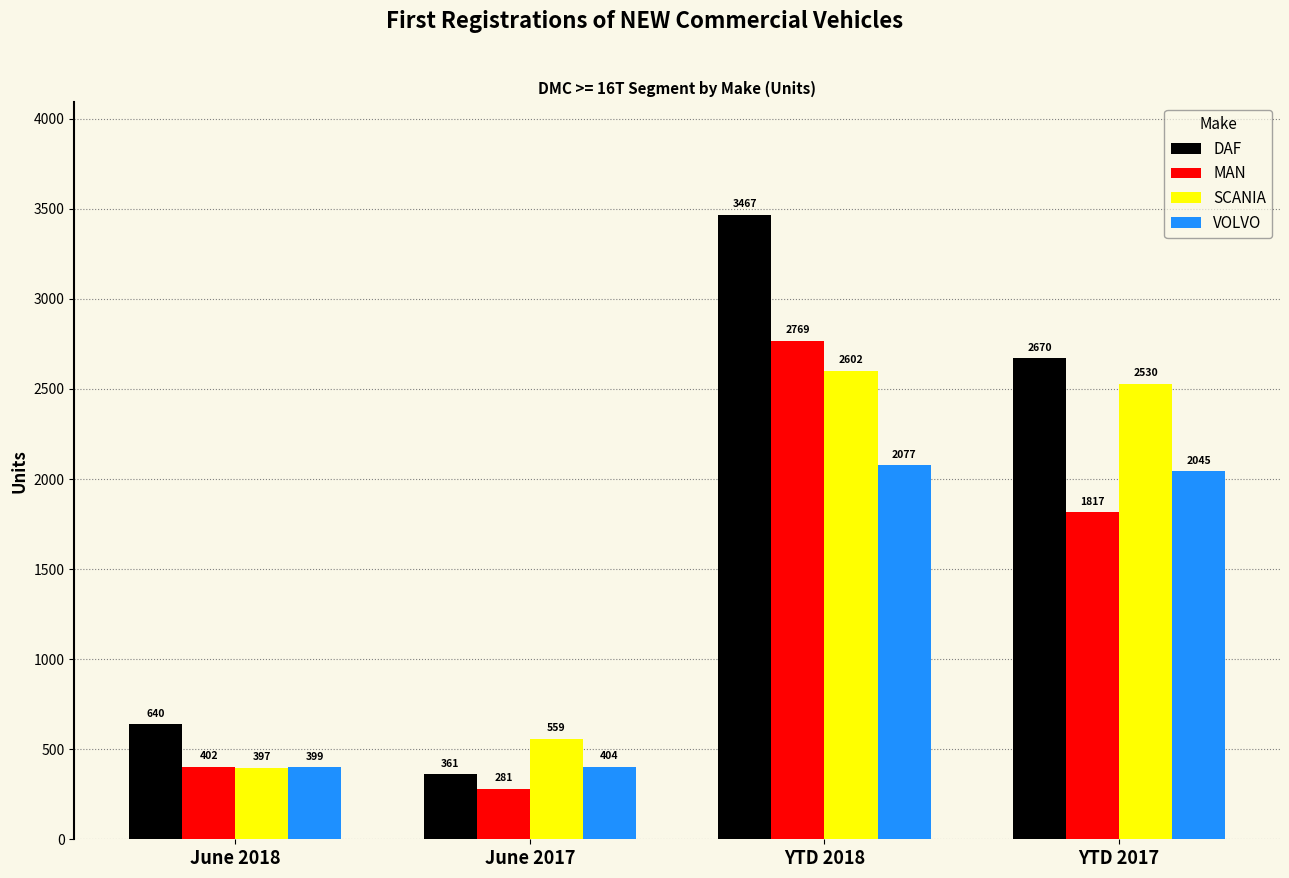

Reading left to right, transcribe all the data shown in this chart.

DAF: 640	361	3467	2670
MAN: 402	281	2769	1817
SCANIA: 397	559	2602	2530
VOLVO: 399	404	2077	2045